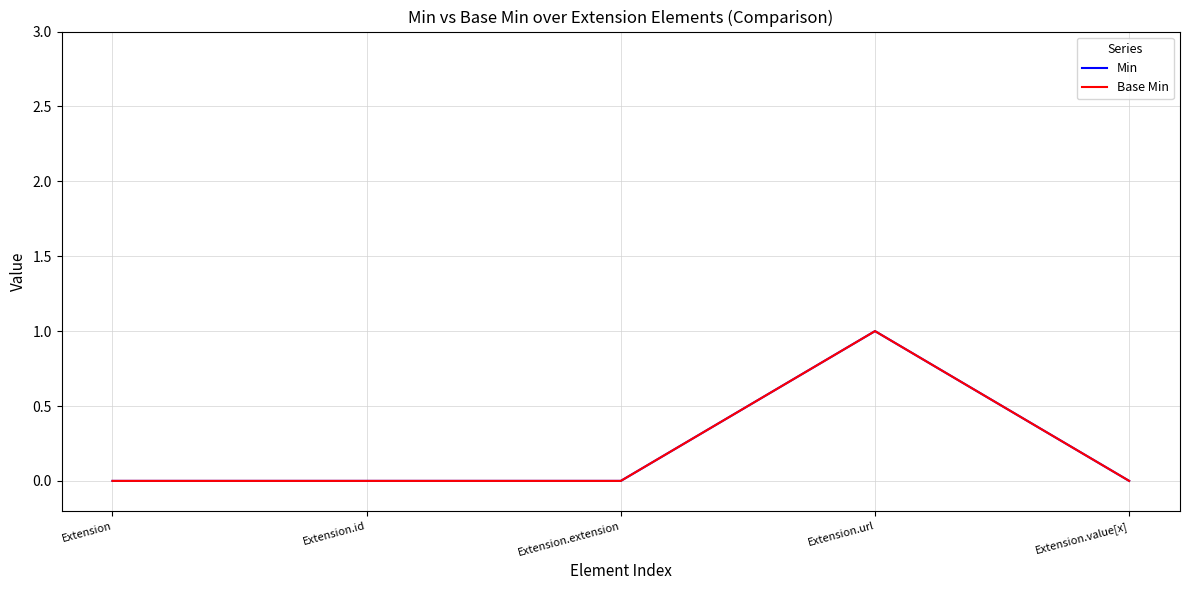

What is the label of the 1st point from the right?

Extension.value[x]